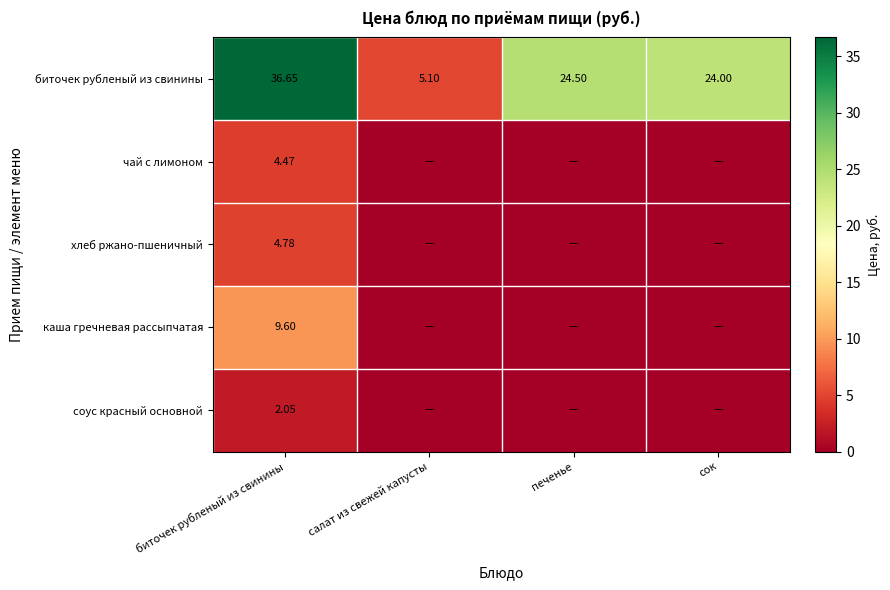

How many categories are shown in the chart?

4